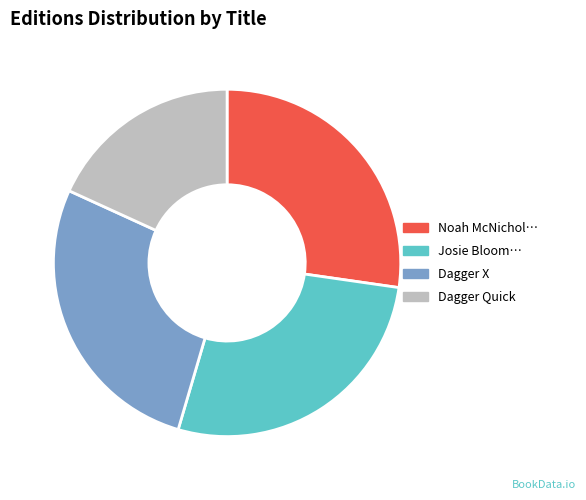

Is there any slice that represents more than half of the pie?

No